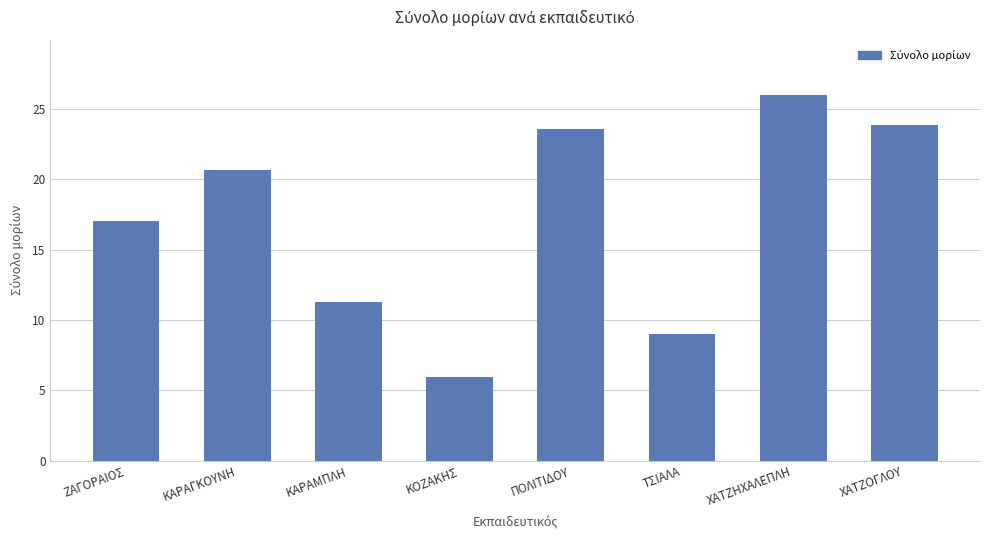

How many data points are less than 20?

4